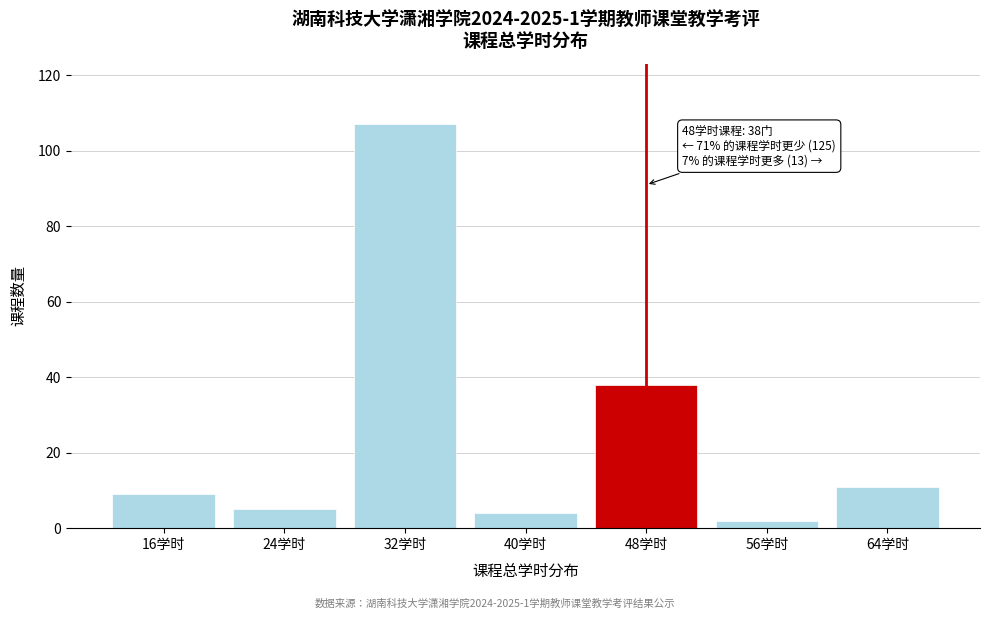

Reading left to right, what are all the values shown in this chart?

9	5	107	4	38	2	11